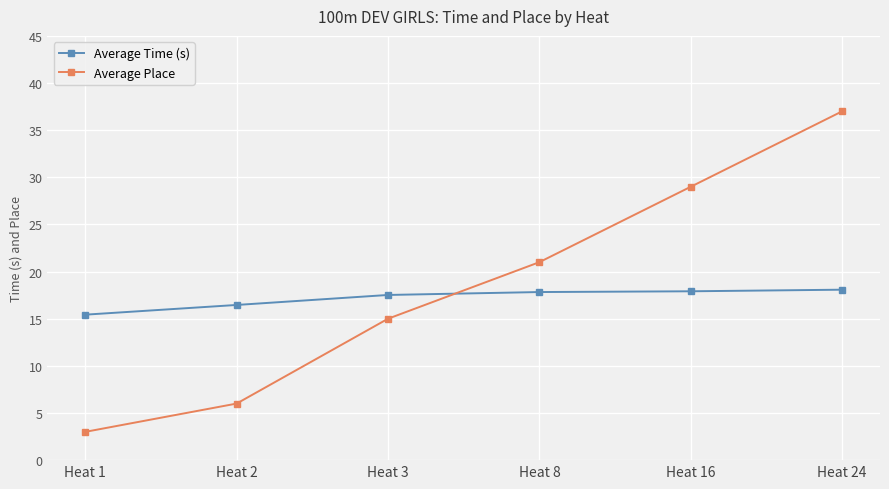

True or false: Average Time (s) has a value of 18.1 at Heat 24.

True